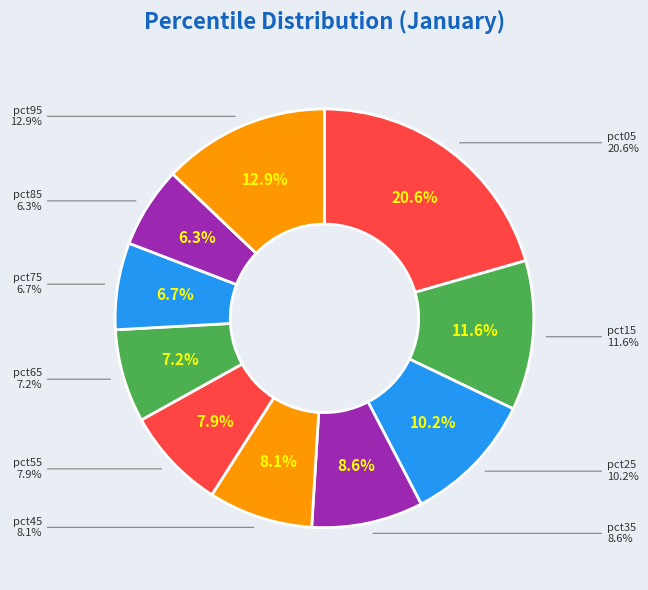

To the nearest percent, what portion does pct05 represent?

21%